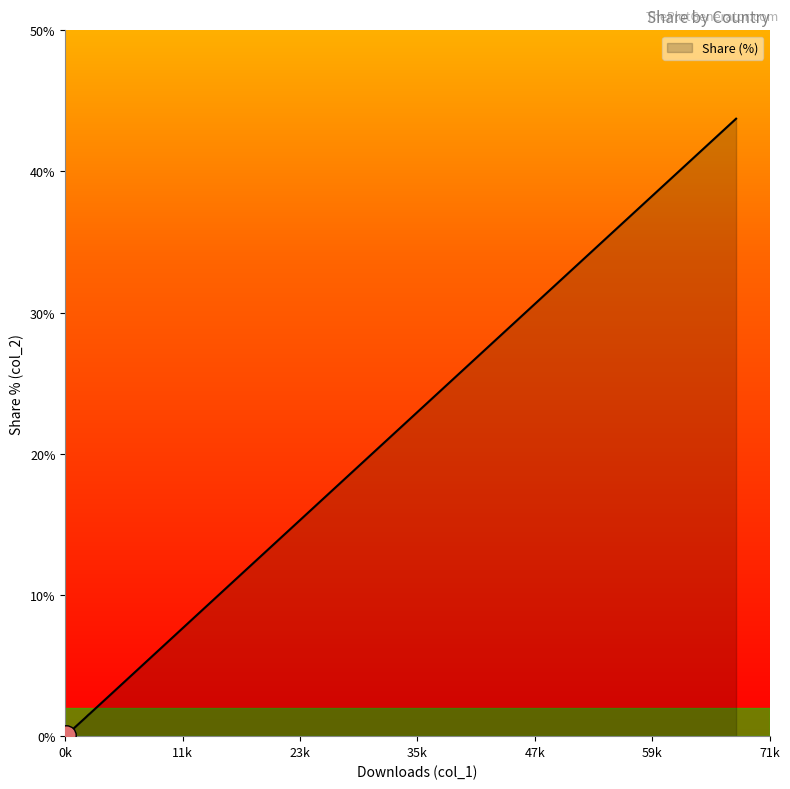

What is the maximum value shown in the chart?

43.7